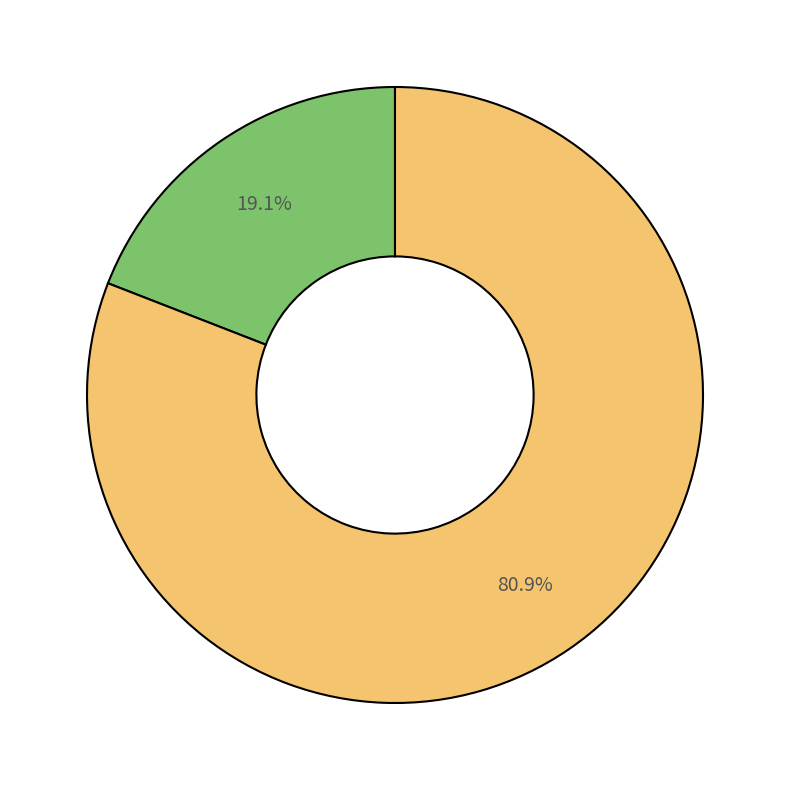

Does any single category account for the majority?

Yes